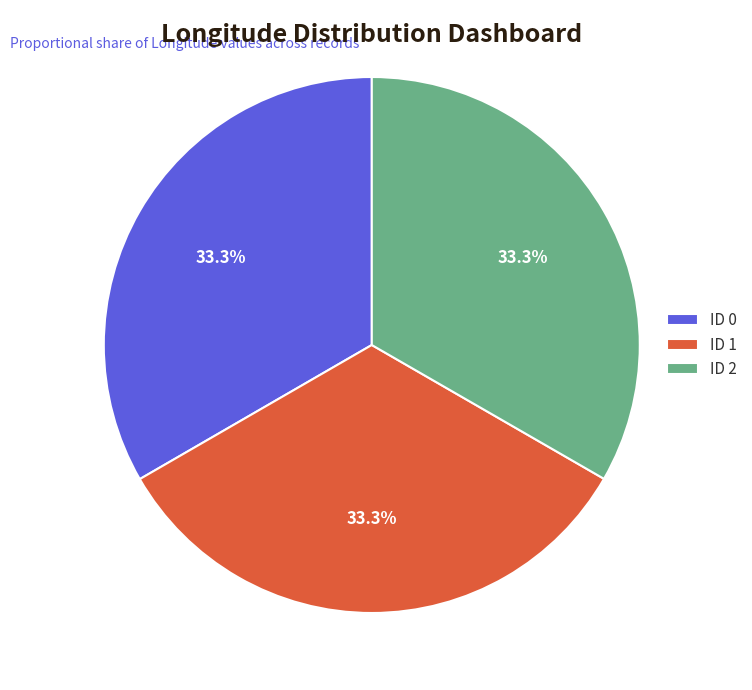

How much of the chart is everything except ID 1?

66.7%